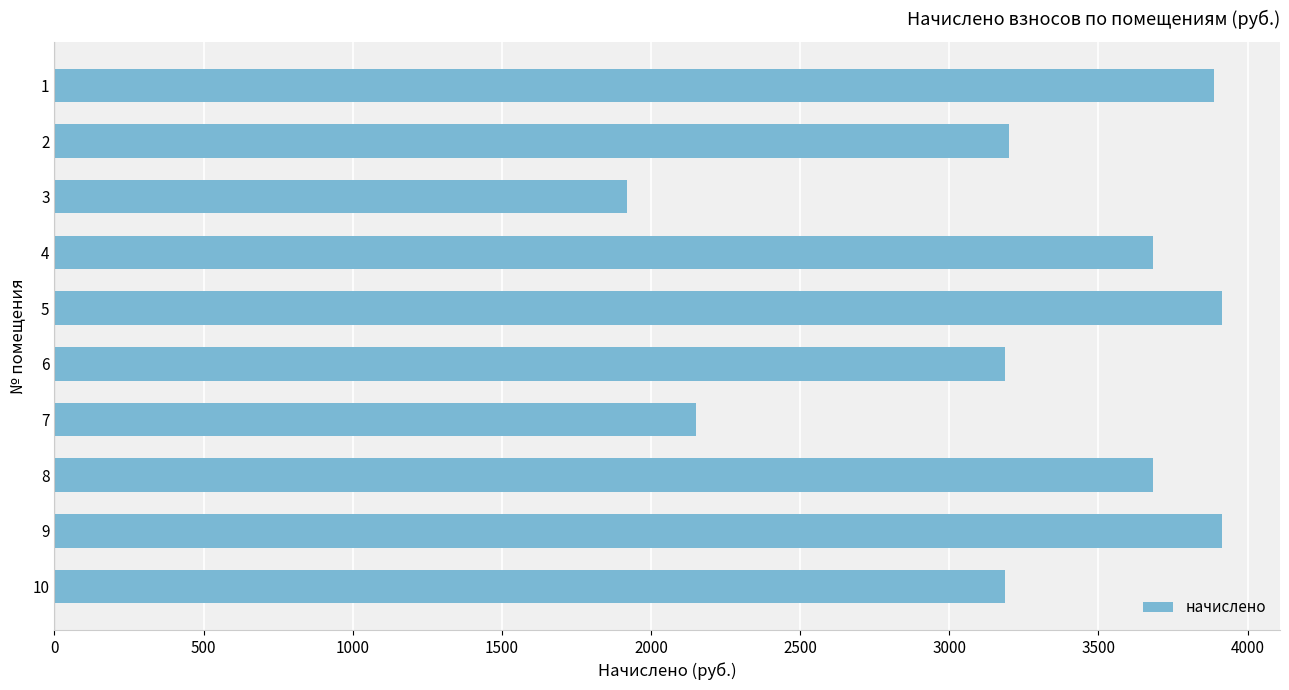

What is the average value?

3272.5